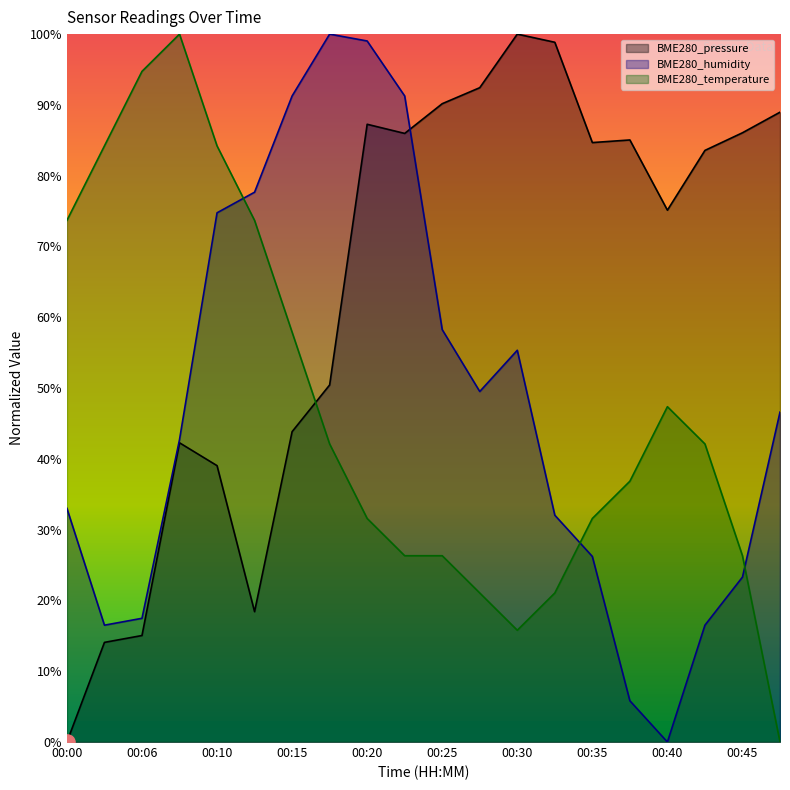

Is the value of BME280_pressure at 00:33 greater than the value of BME280_temperature at 00:20?

Yes